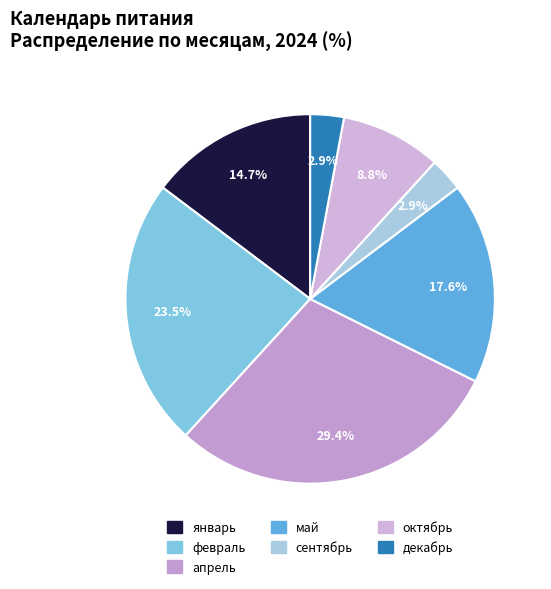

Is there any slice that represents more than half of the pie?

No